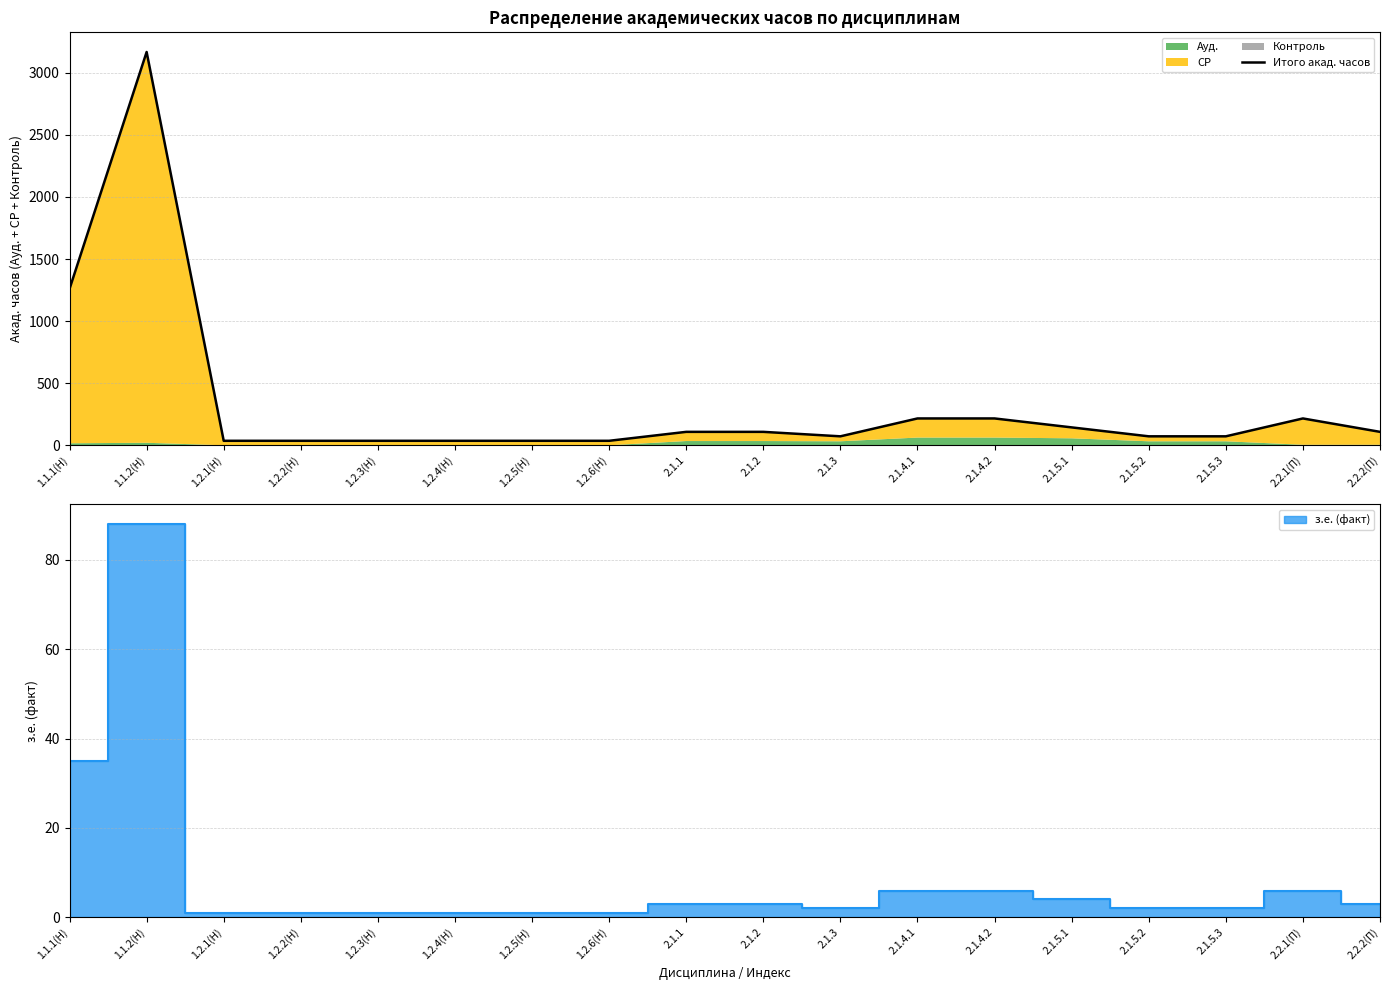

What is the approximate value at 1.2.1(Н), to the nearest 10?

40